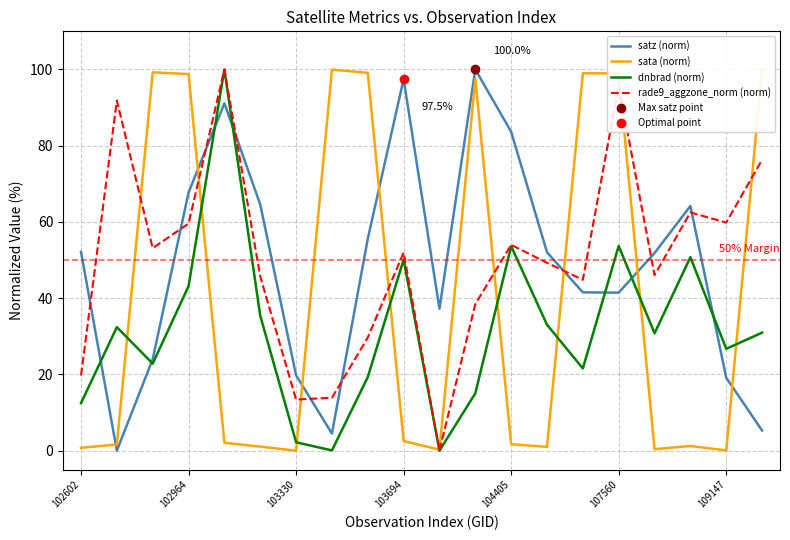

How many times do dnbrad (norm) and satz (norm) cross each other?

7